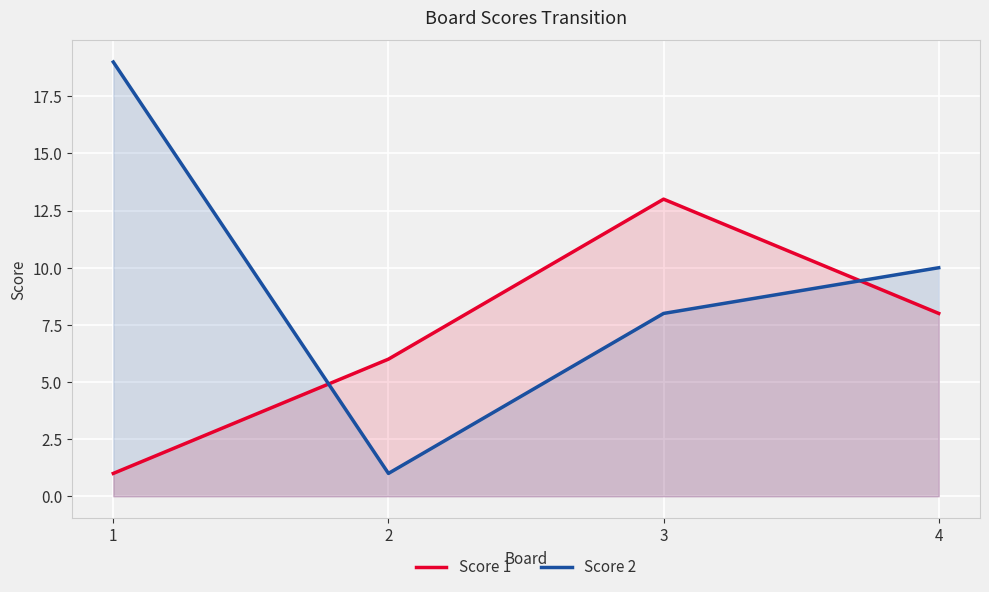

Is it true that Score 2 equals 8 at 3?

True